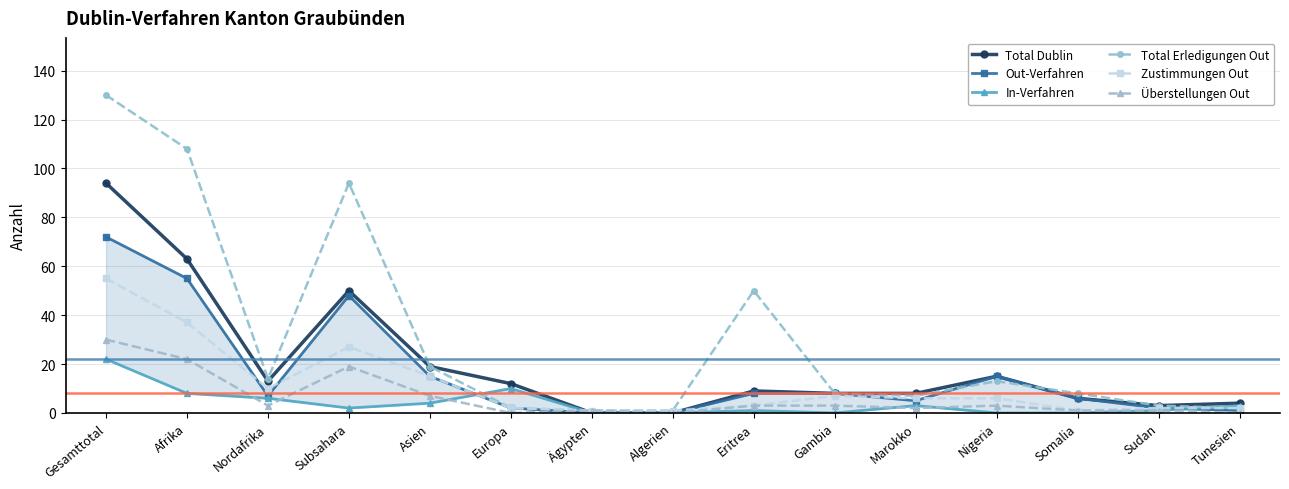

Is it true that In-Verfahren equals 14 at Gesamttotal?

False